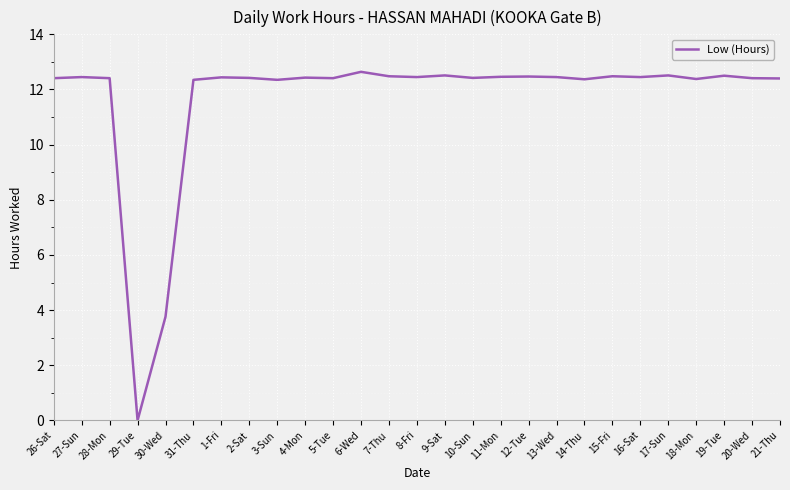

Approximately how many times larger is the value at 17-Sun compared to 27-Sun?

1.0